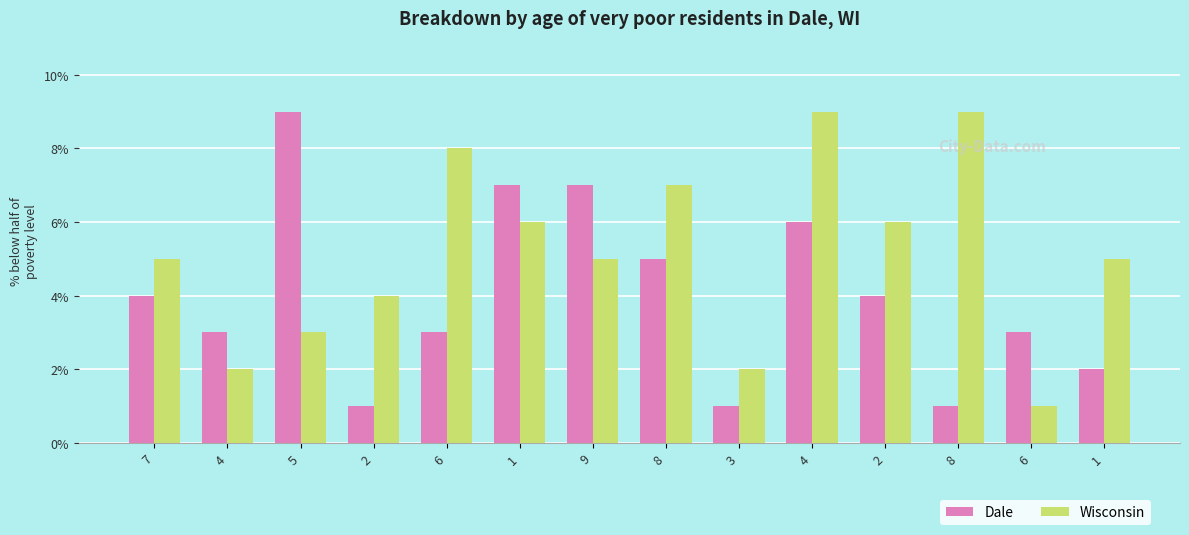

How many bars are there in each group?

2